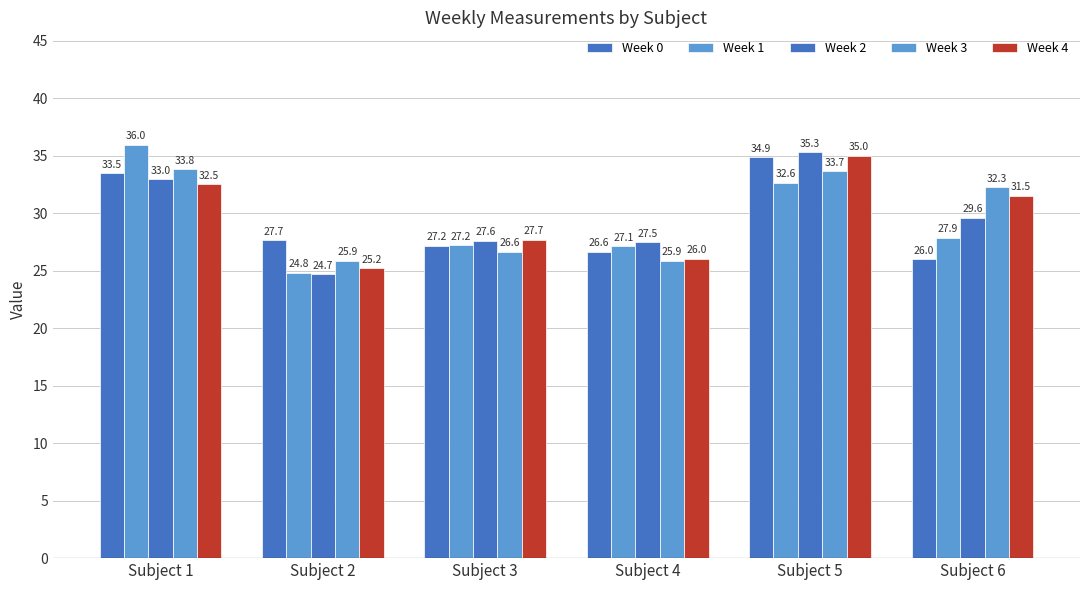

How many groups of bars are there?

6